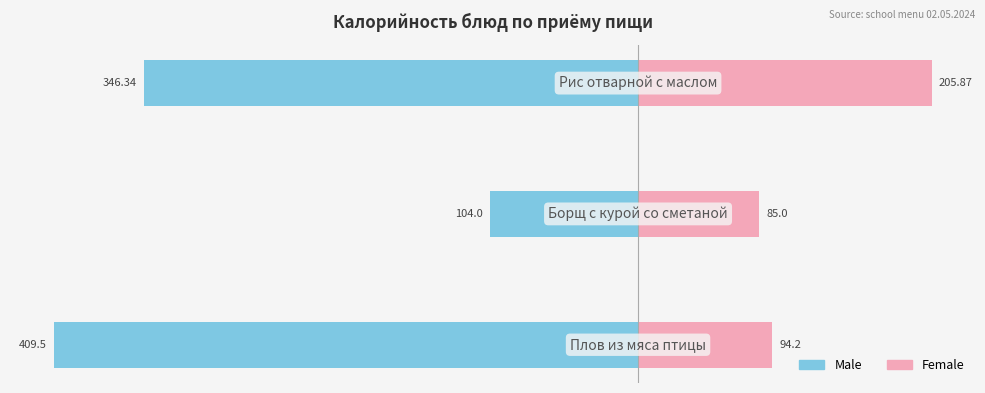

How many bars are there in total?

6